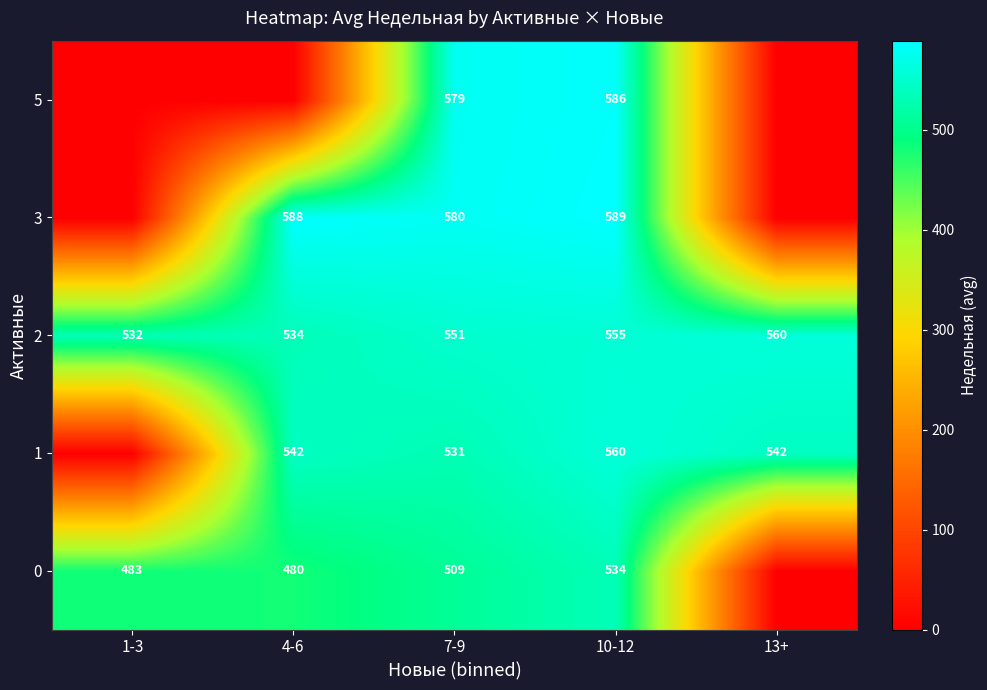

What is the sum of all 2 values?

2732